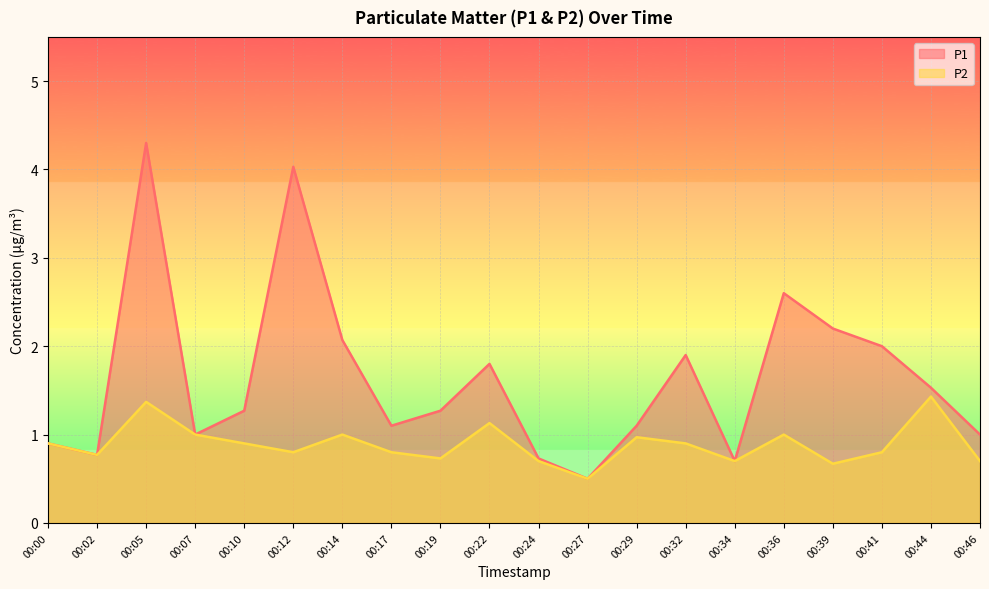

At which category is the sum across all series the highest?

00:05